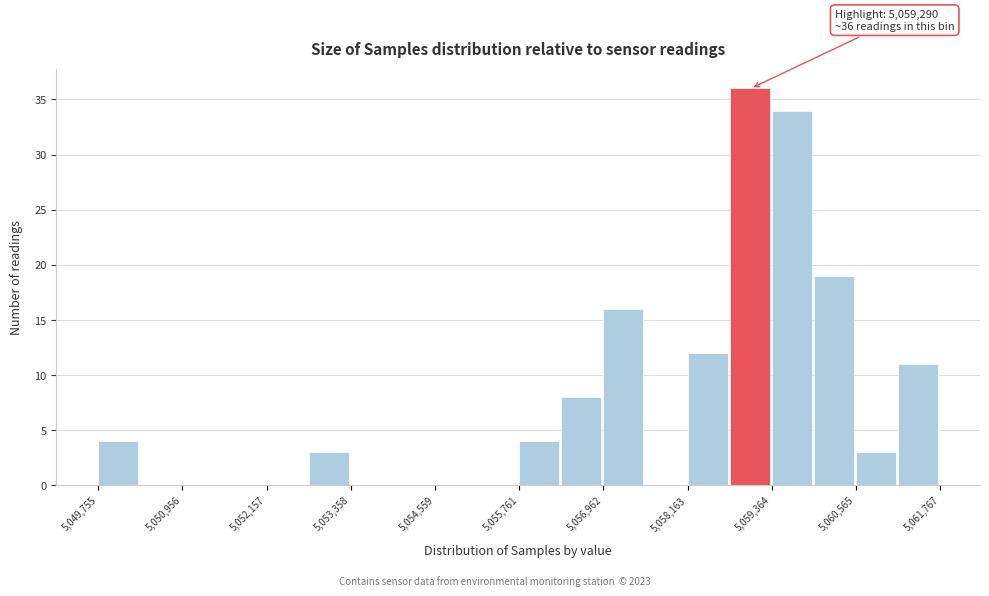

Around what value on the x-axis is the tallest bar? Give the approximate position of its centre, as read against the axis.

5059000